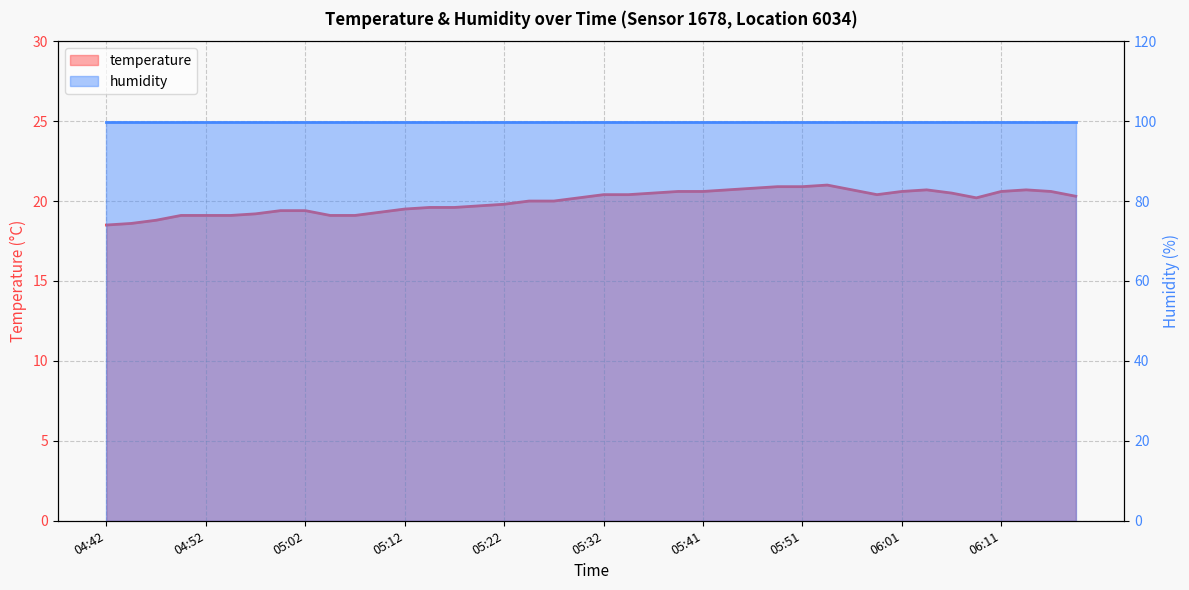

True or false: the data has more than 2 interior local peaks.

True